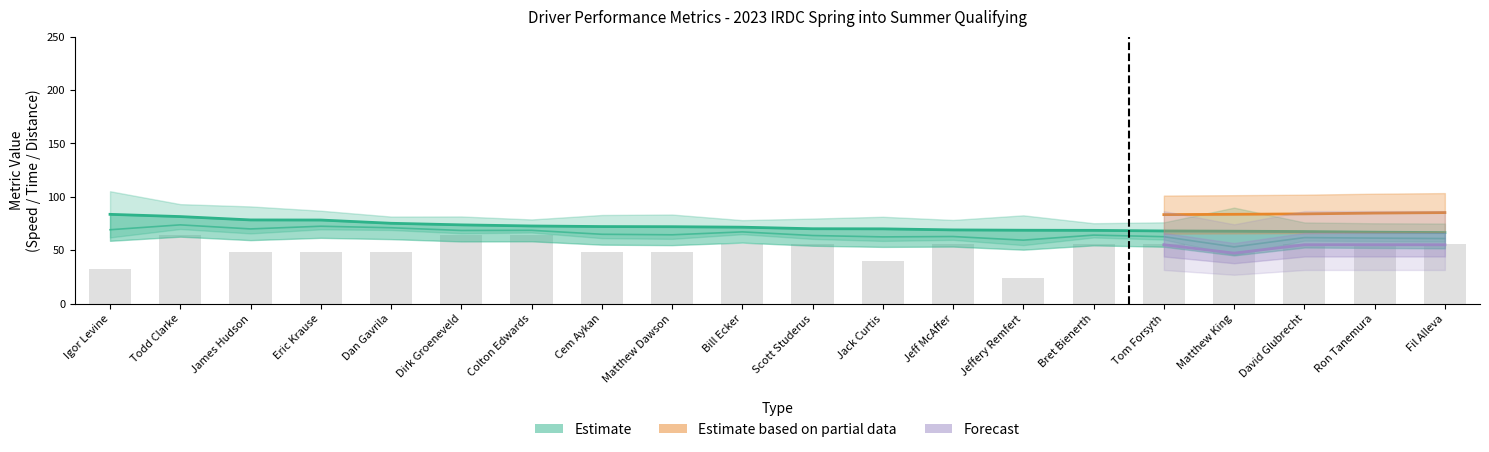

What is the difference between the highest and lowest values at Igor Levine?

51.6